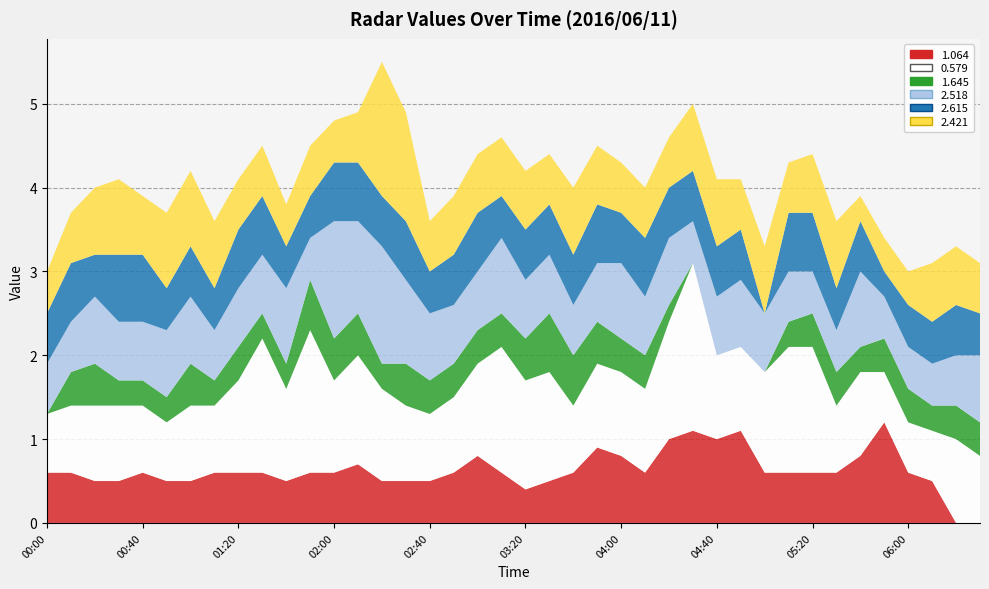

Reading left to right, transcribe all the data shown in this chart.

1.064: 0.6	0.6	0.5	0.5	0.6	0.5	0.5	0.6	0.6	0.6	0.5	0.6	0.6	0.7	0.5	0.5	0.5	0.6	0.8	0.6	0.4	0.5	0.6	0.9	0.8	0.6	1.0	1.1	1.0	1.1	0.6	0.6	0.6	0.6	0.8	1.2	0.6	0.5	0.0	0.0
0.579: 0.7	0.8	0.9	0.9	0.8	0.7	0.9	0.8	1.1	1.6	1.1	1.7	1.1	1.3	1.1	0.9	0.8	0.9	1.1	1.5	1.3	1.3	0.8	1.0	1.0	1.0	1.4	2.0	1.0	1.0	1.2	1.5	1.5	0.8	1.0	0.6	0.6	0.6	1.0	0.8
1.645: 0.0	0.4	0.5	0.3	0.3	0.3	0.5	0.3	0.4	0.3	0.3	0.6	0.5	0.5	0.3	0.5	0.4	0.4	0.4	0.4	0.5	0.7	0.6	0.5	0.4	0.4	0.2	0.0	0.0	0.0	0.0	0.3	0.4	0.4	0.3	0.4	0.4	0.3	0.4	0.4
2.518: 0.6	0.6	0.8	0.7	0.7	0.8	0.8	0.6	0.7	0.7	0.9	0.5	1.4	1.1	1.4	1.0	0.8	0.7	0.7	0.9	0.7	0.7	0.6	0.7	0.9	0.7	0.8	0.5	0.7	0.8	0.7	0.6	0.5	0.5	0.9	0.5	0.5	0.5	0.6	0.8
2.615: 0.6	0.7	0.5	0.8	0.8	0.5	0.6	0.5	0.7	0.7	0.5	0.5	0.7	0.7	0.6	0.7	0.5	0.6	0.7	0.5	0.6	0.6	0.6	0.7	0.6	0.7	0.6	0.6	0.6	0.6	0.0	0.7	0.7	0.5	0.6	0.3	0.5	0.5	0.6	0.5
2.421: 0.5	0.6	0.8	0.9	0.7	0.9	0.9	0.8	0.6	0.6	0.5	0.6	0.5	0.6	1.6	1.3	0.6	0.7	0.7	0.7	0.7	0.6	0.8	0.7	0.6	0.6	0.6	0.8	0.8	0.6	0.8	0.6	0.7	0.8	0.3	0.4	0.4	0.7	0.7	0.6